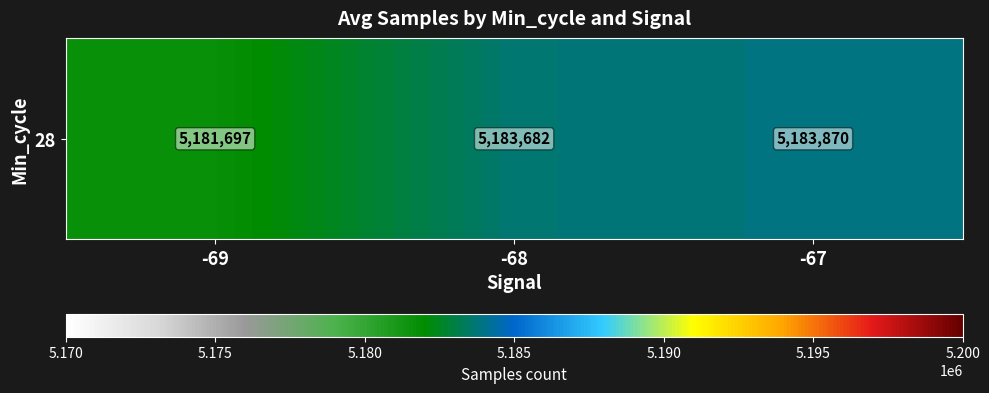

List the labels in order of value, largest first.

-67, -68, -69